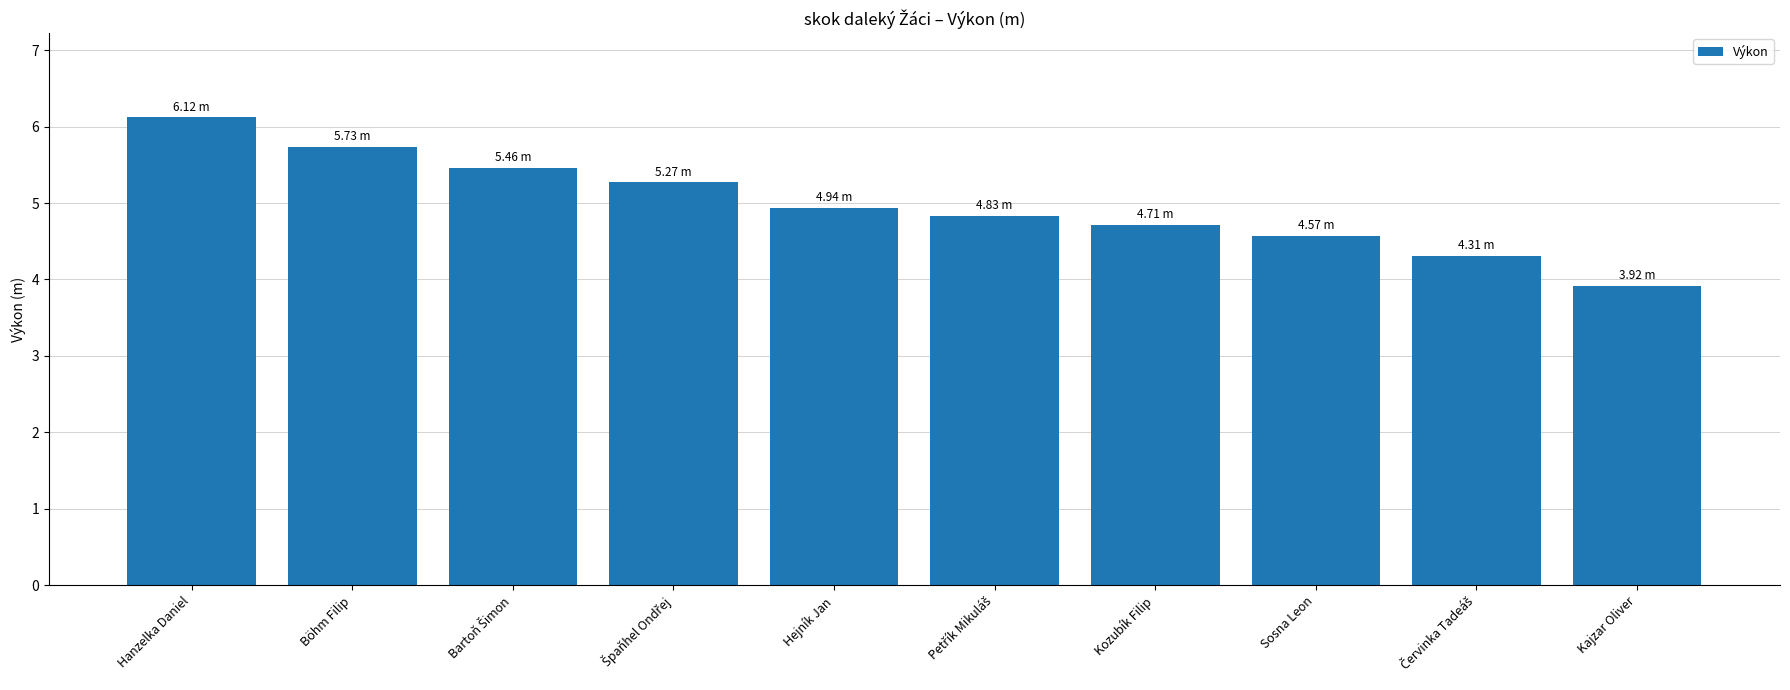

Between Hejník Jan and Hanzelka Daniel, which is larger?

Hanzelka Daniel